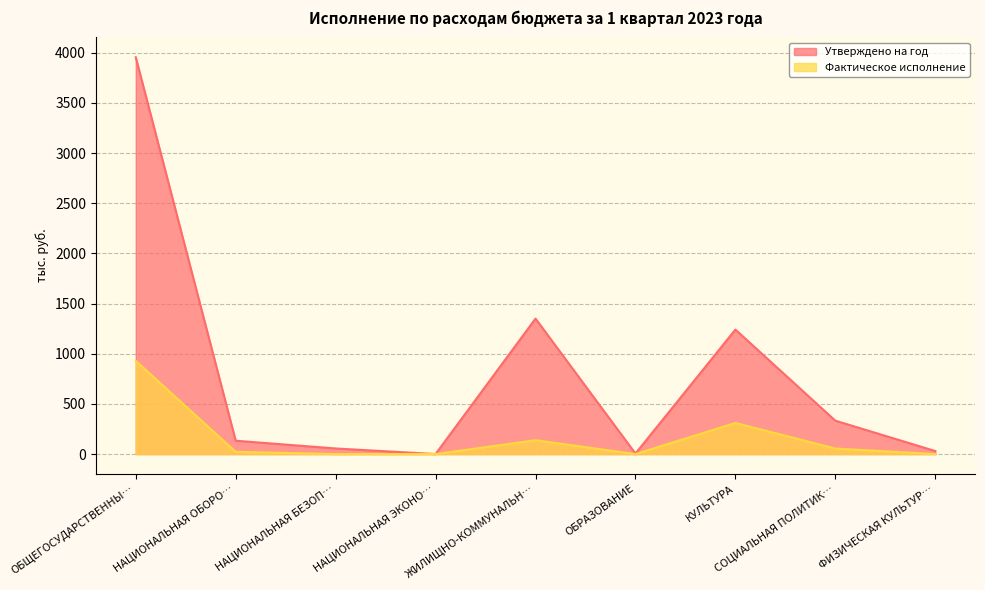

Reading right to left, extract all data points from this chart.

Утверждено на год: 30.0	332.7	1240.5	5.0	1350.0	0.0	55.7	133.0	3954.5
Фактическое исполнение: 0.0	55.4	310.1	0.0	138.3	0.0	0.0	22.9	929.2